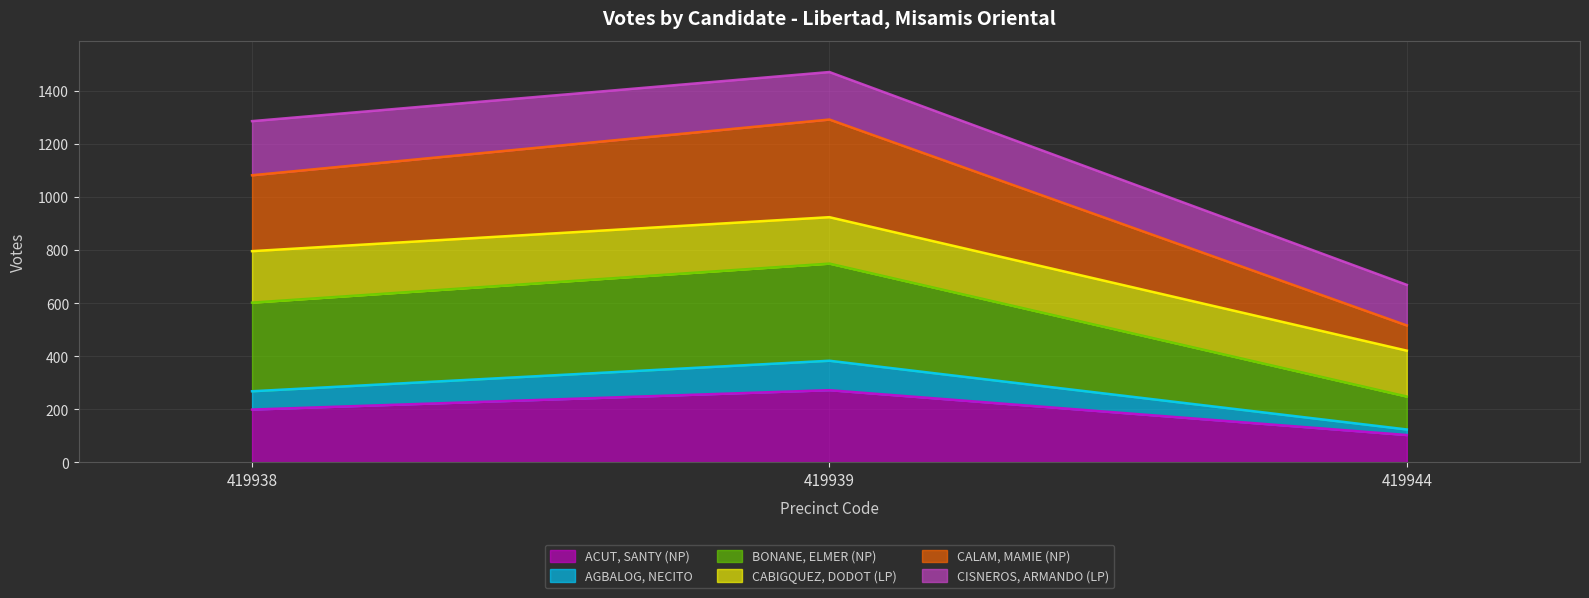

What is the sum of all ACUT, SANTY (NP) values?

574